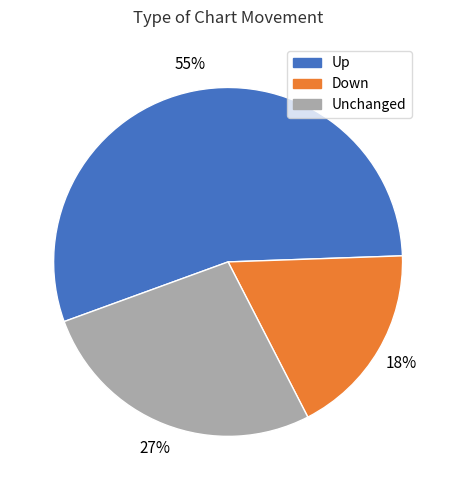

Is it true that Down is 18% of the pie?

True